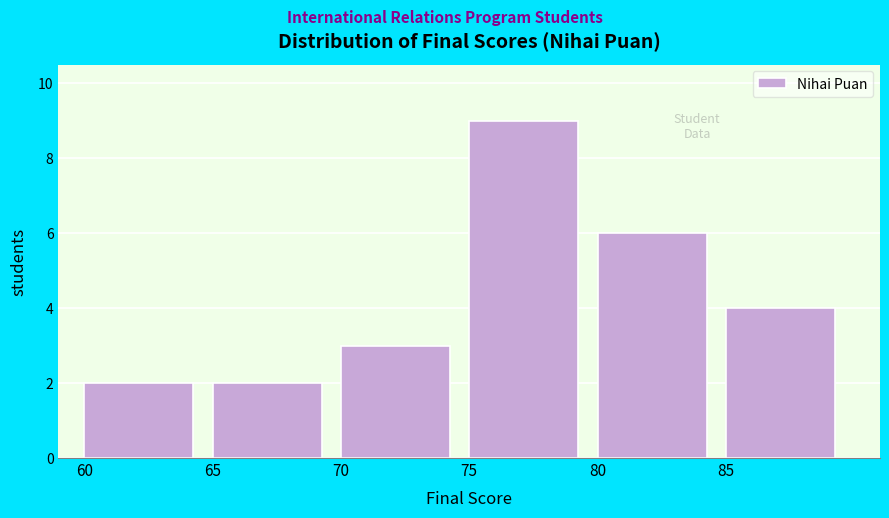

Reading left to right, list every bar in this chart as the range it spans on the x-axis followed by its height. The values are not printed on the chart, so give them approximately, as read against the axis.

60 to 65: 2
65 to 70: 2
70 to 75: 3
75 to 80: 9
80 to 85: 6
85 to 90: 4